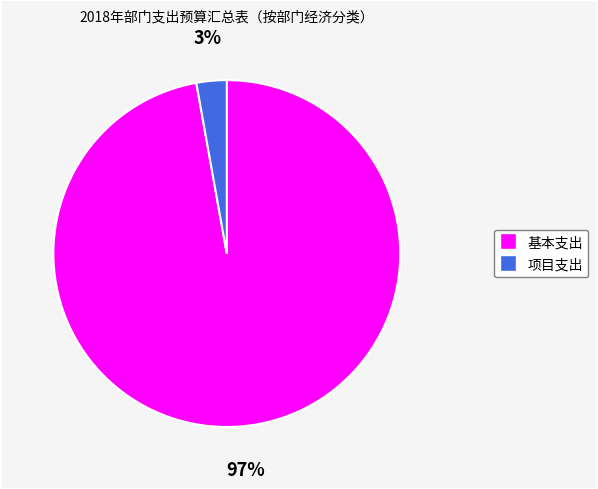

Count the number of slices in the pie.

2